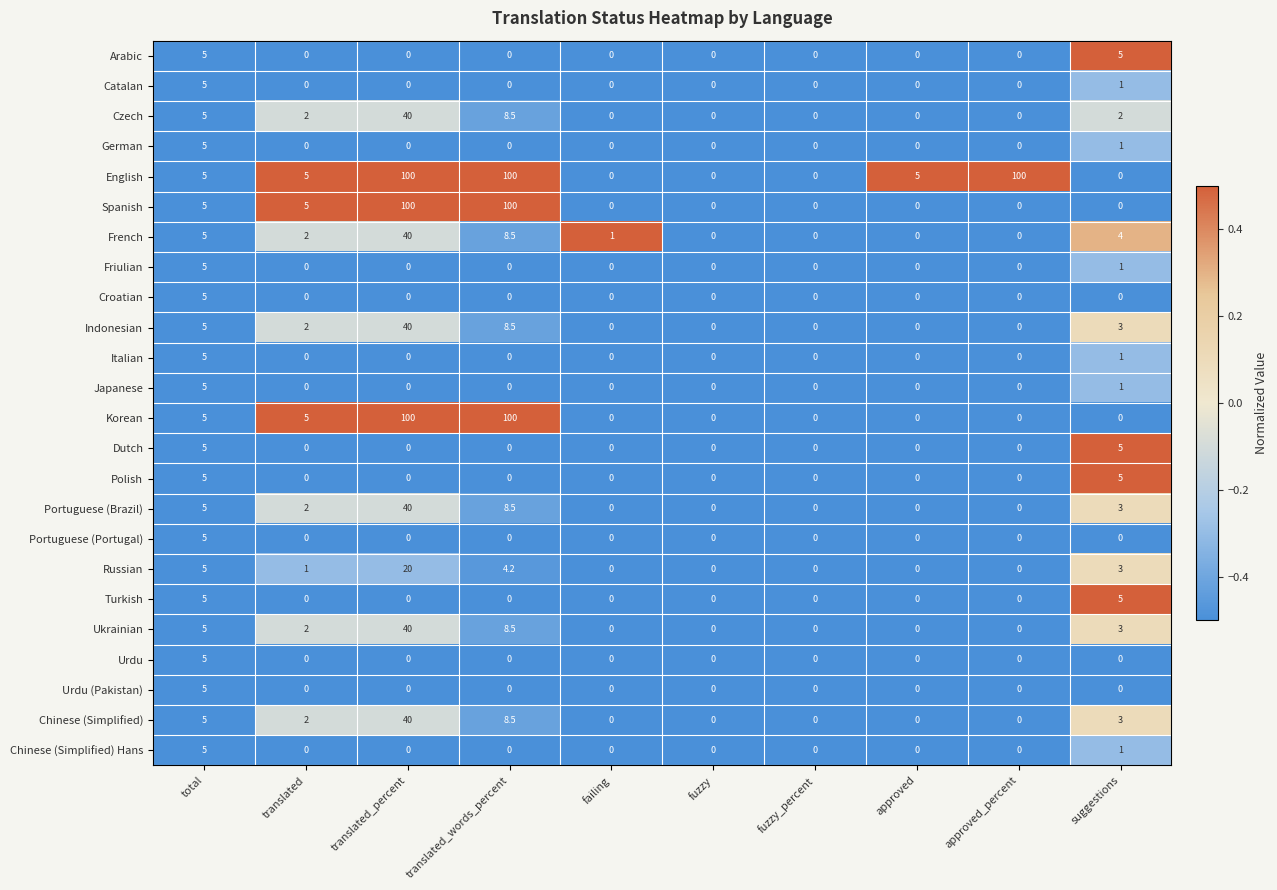

How many distinct data groups are displayed?

24